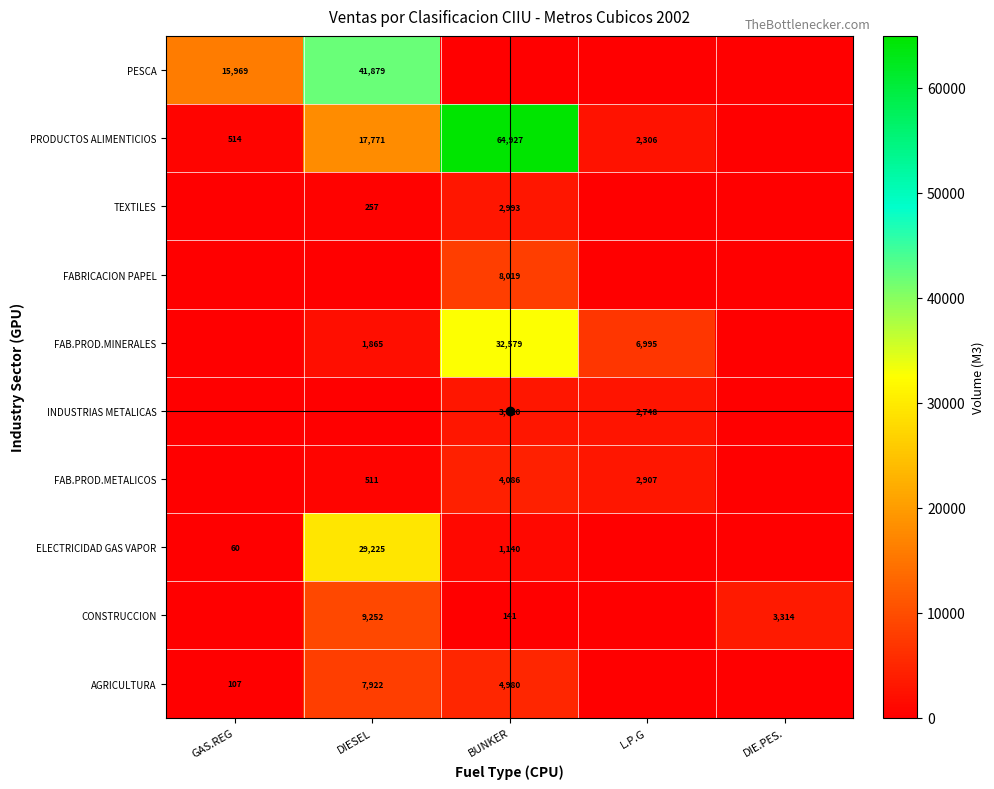

What is the approximate value of FAB.PROD.MINERALES at DIESEL?

1865